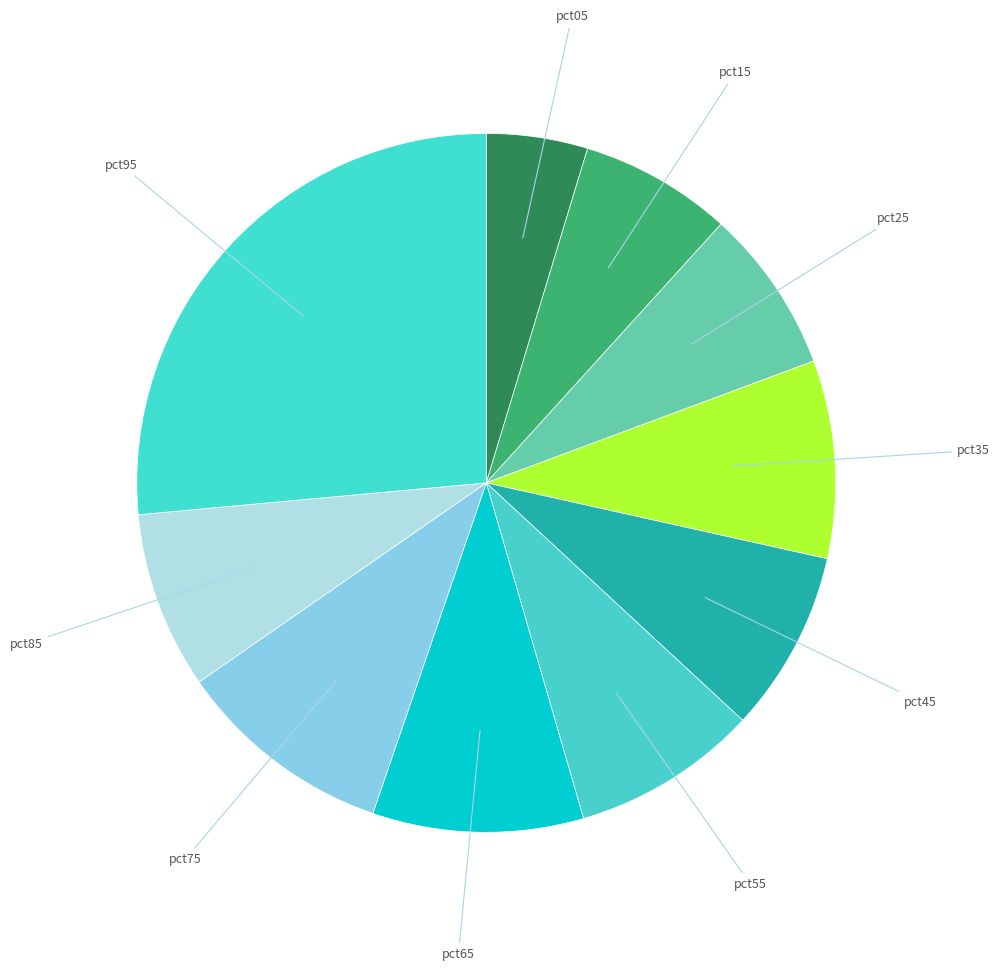

Count the number of slices in the pie.

10